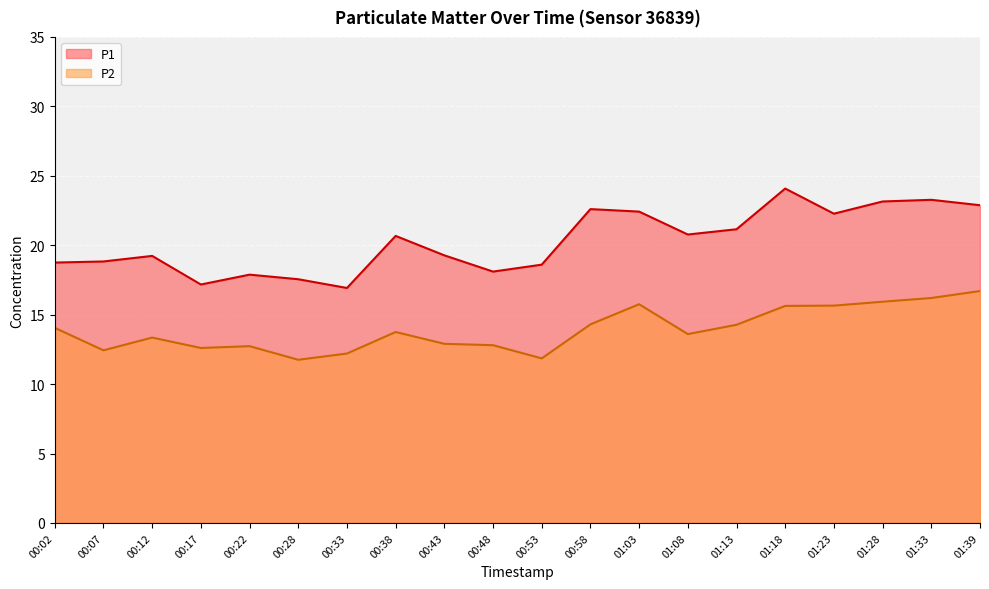

Where is P1 nearest to the value 20?

00:38